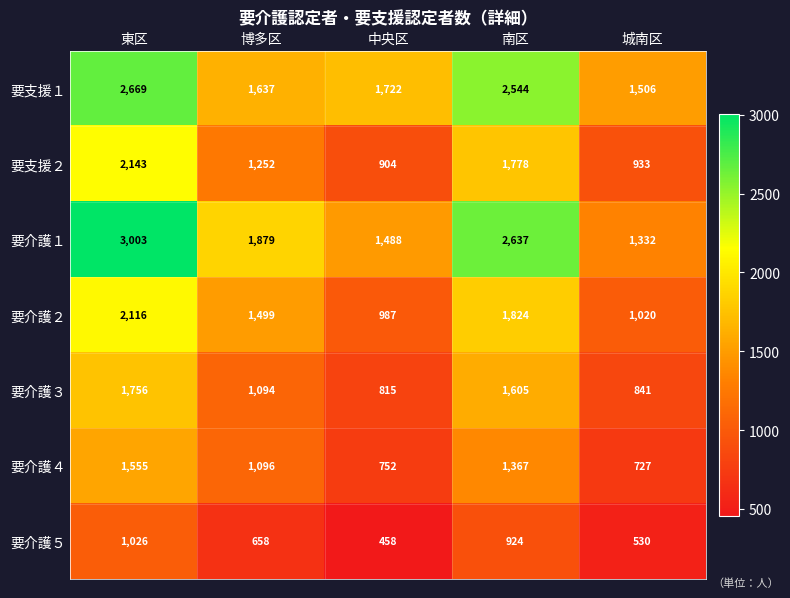

Count the number of categories in the chart.

5